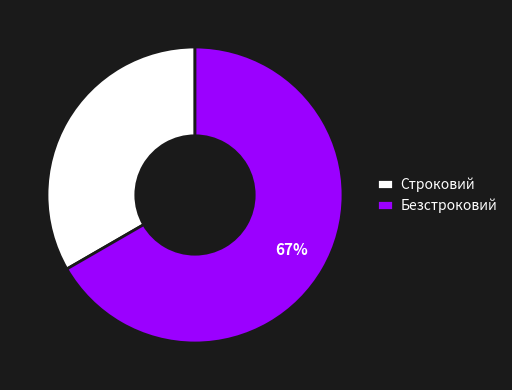

Combined, do Строковий and Безстроковий account for over 50%?

Yes